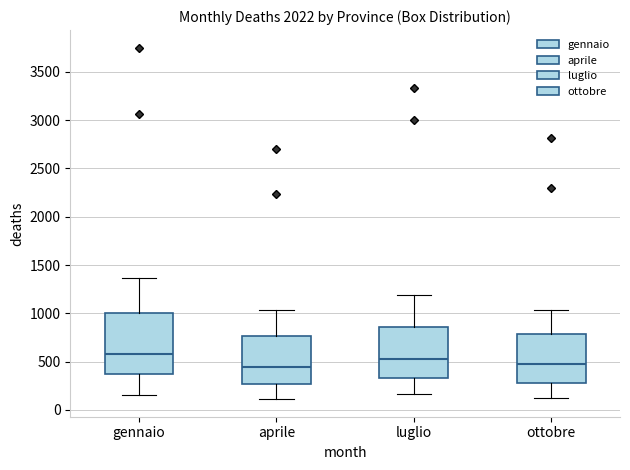

Where does the lower whisker of the box for ottobre end on the y-axis? The values are not printed on the chart, so give them approximately, as read against the axis.

150